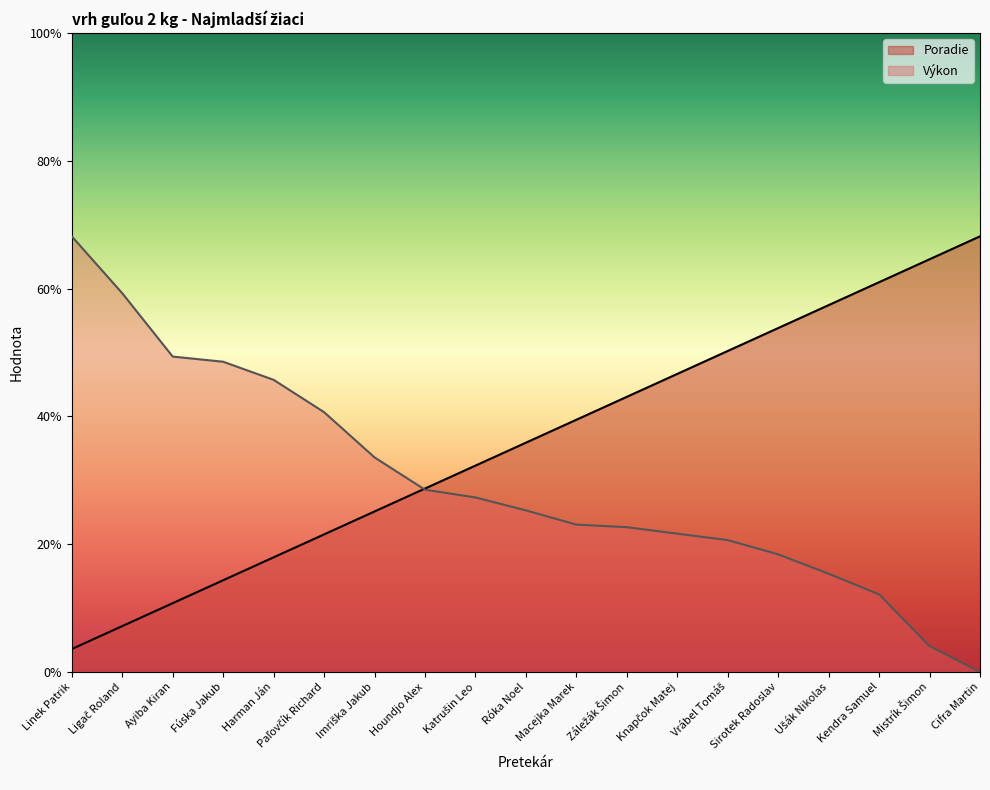

Which series has the largest range (max minus min)?

Výkon